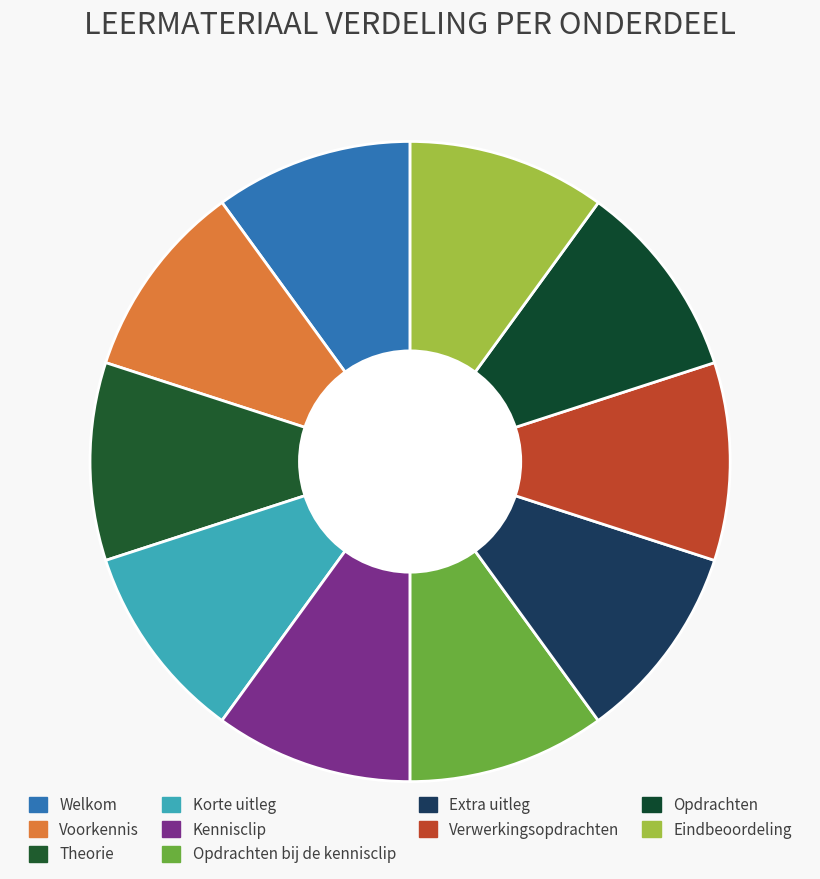

How many segments does this pie chart have?

10